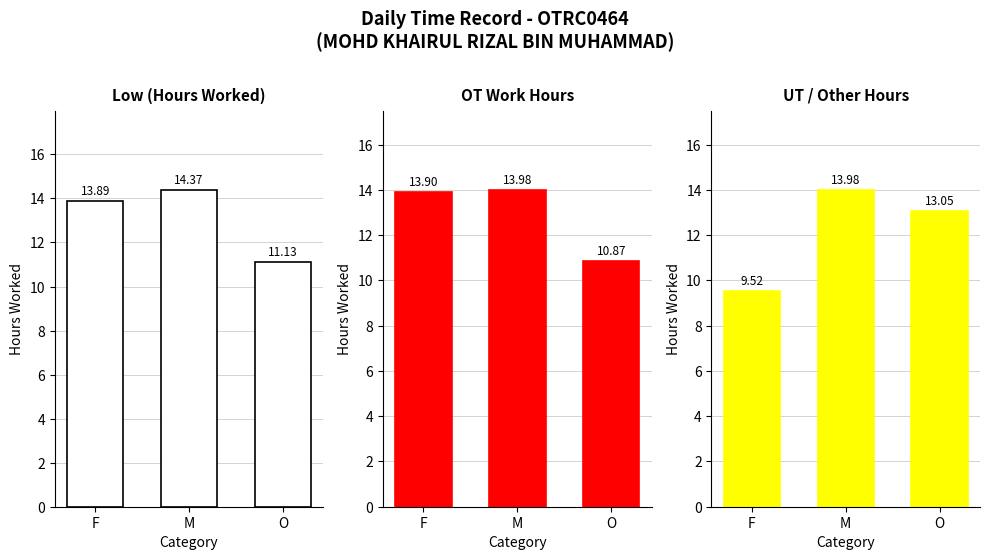

At which category does the chart reach its peak across all series?

M